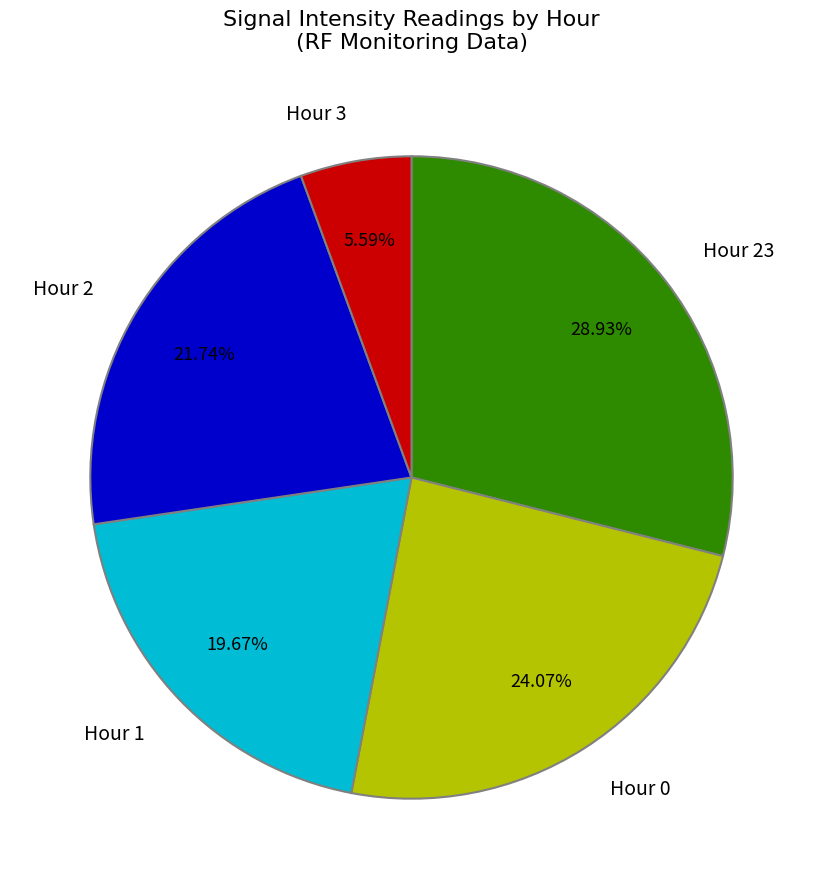

What is the ratio of the value at Hour 23 to the value at Hour 3?

5.2